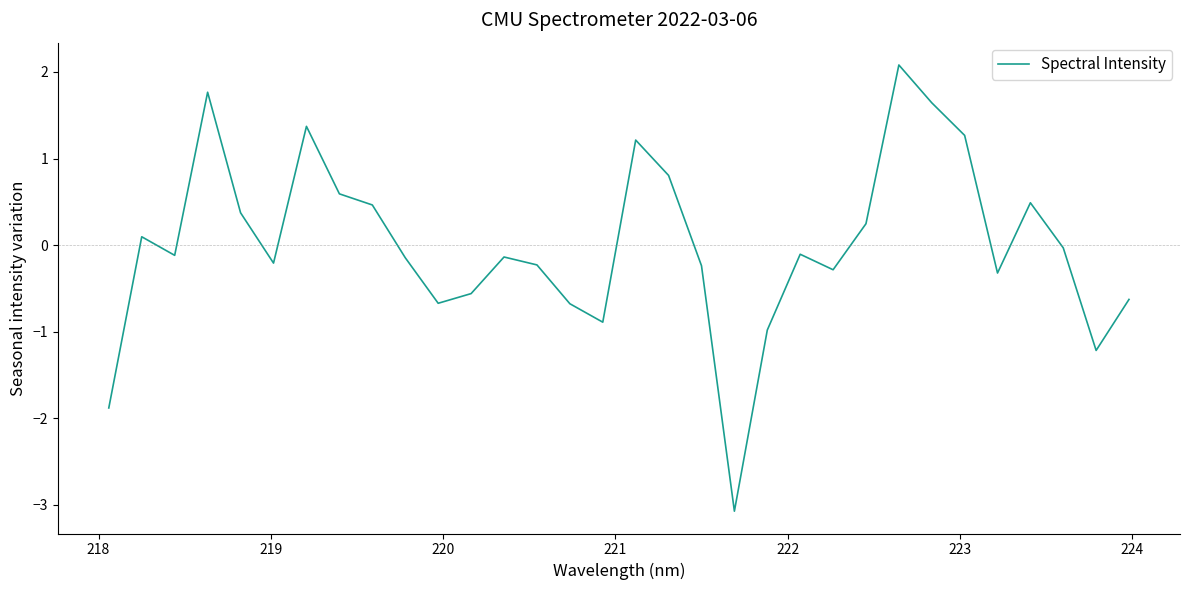

What is the minimum value shown in the chart?

-3.1